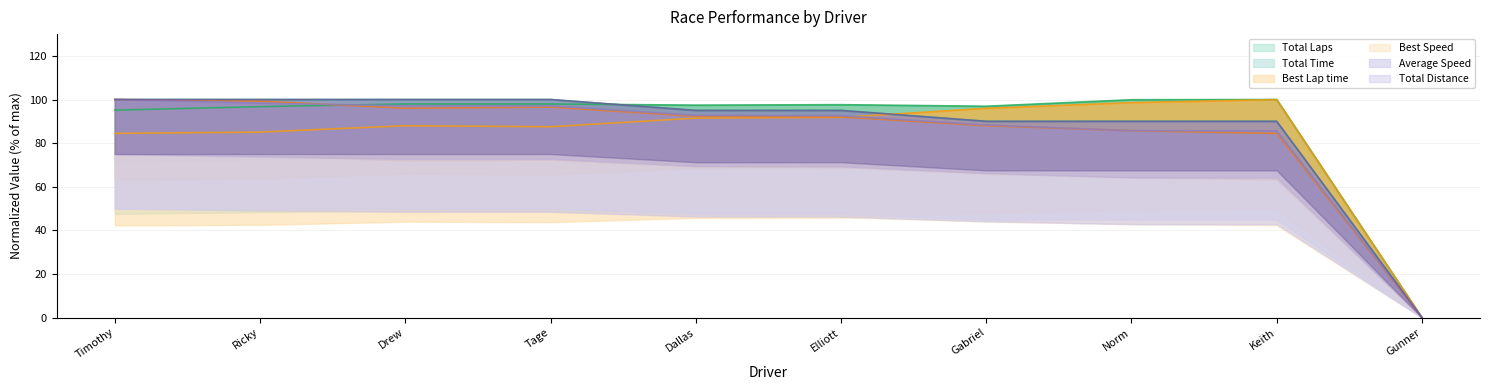

How many interior local valleys does the Best Lap time series have?

1